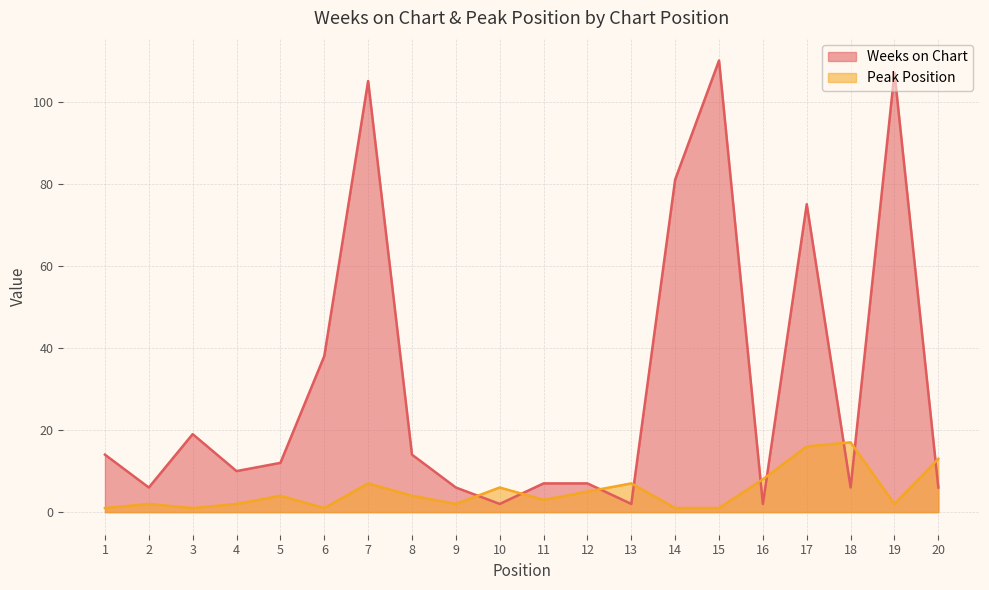

What is the spread (max minus min) of values at 11?

4